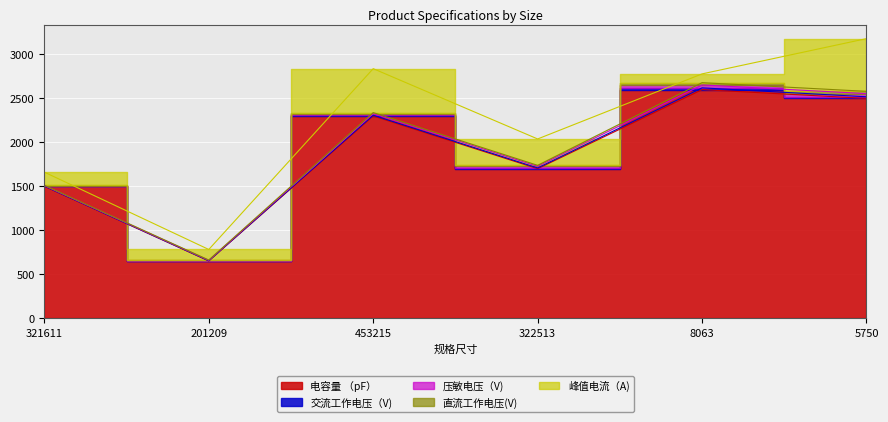

In 峰值电流（A), how many points are higher than both neighbors (excluding endpoints)?

1